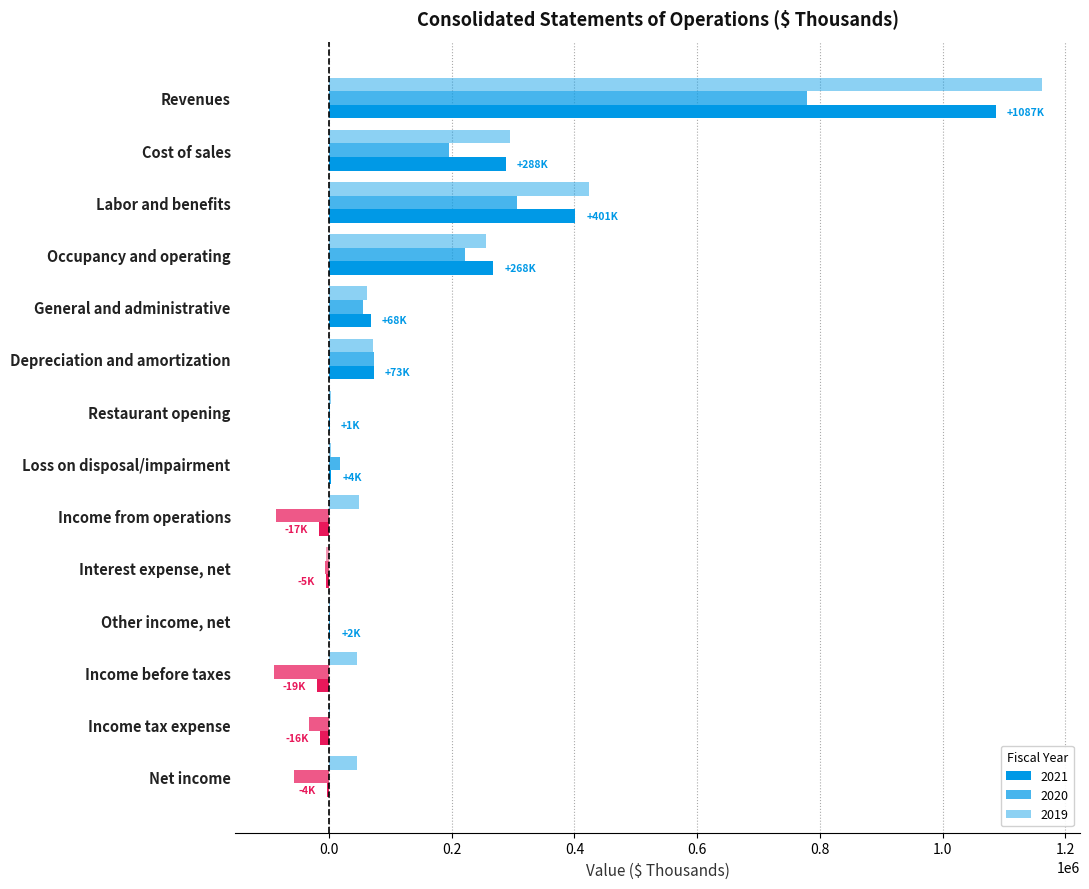

Rank the series by their average value, from lowest to highest.

2020, 2021, 2019